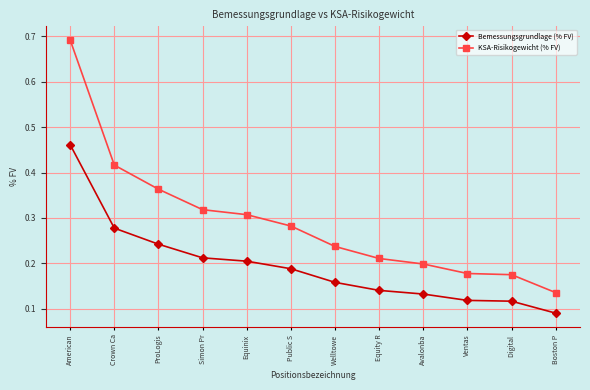

What is the label of the 2nd point from the right?

Digital 